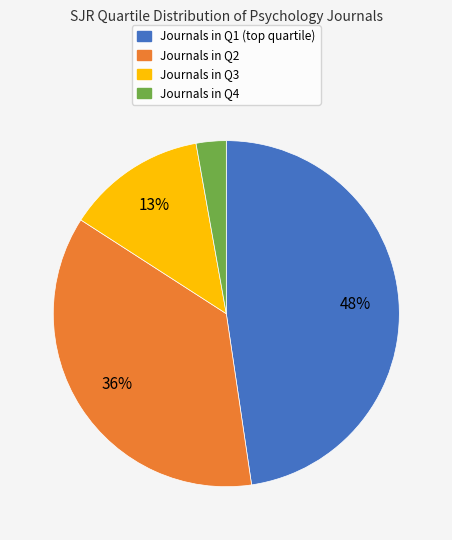

Is there a majority slice in this chart?

No